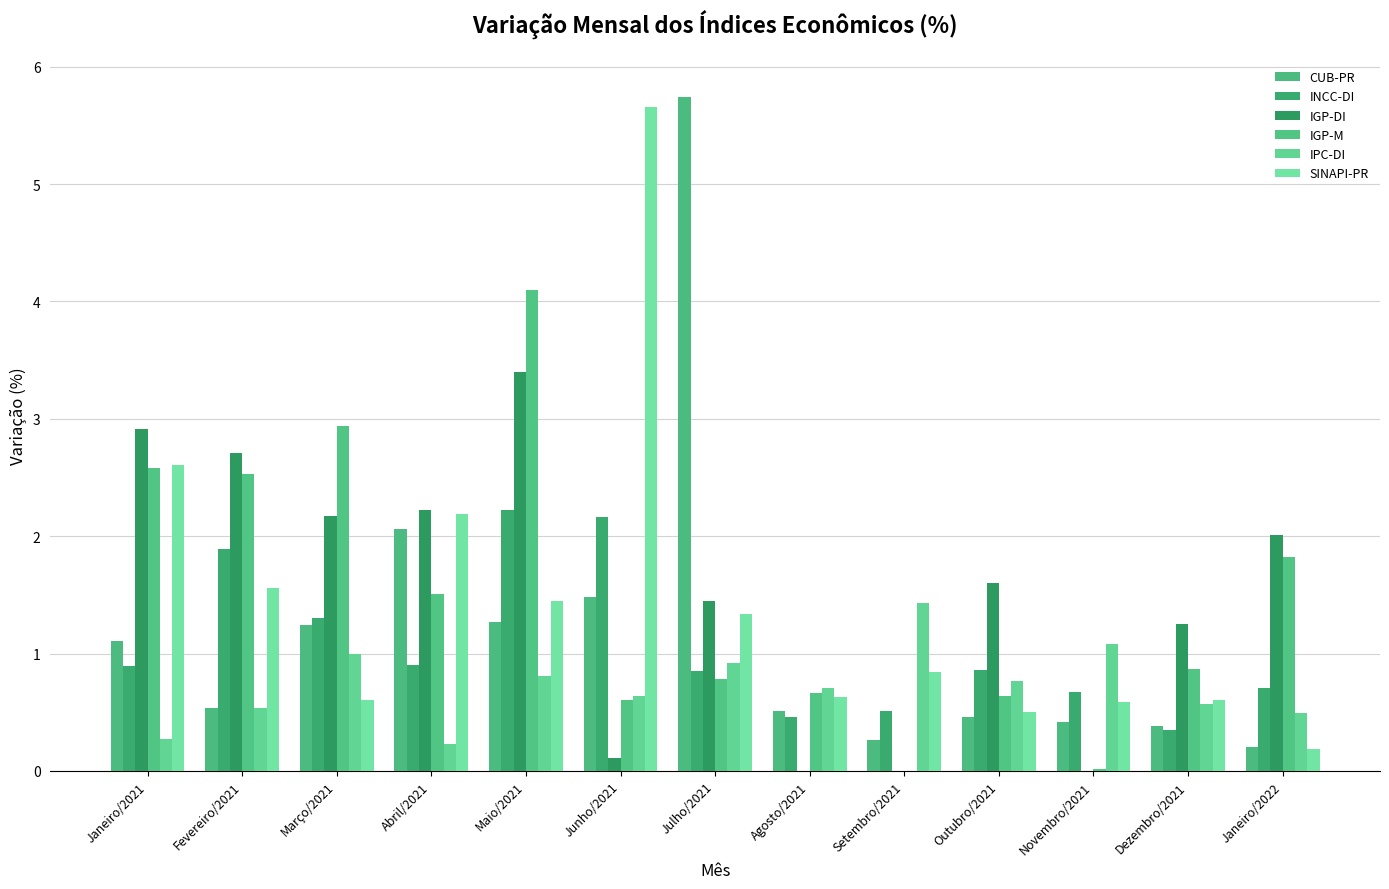

Rank the series at Novembro/2021 from highest to lowest value.

IPC-DI, INCC-DI, SINAPI-PR, CUB-PR, IGP-M, IGP-DI